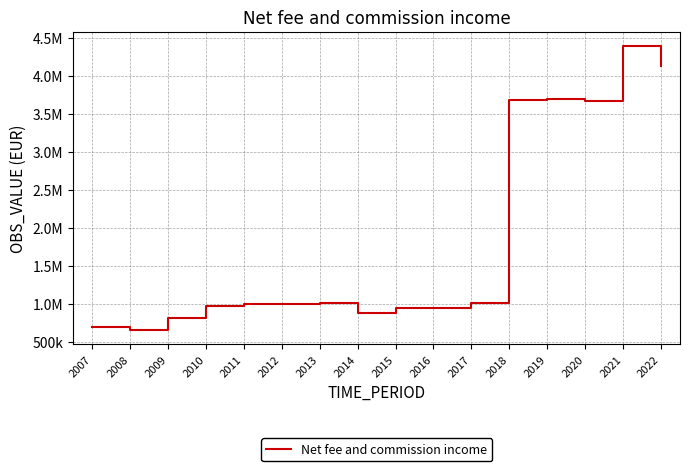

What is the difference between the maximum and minimum values?

3733224.6